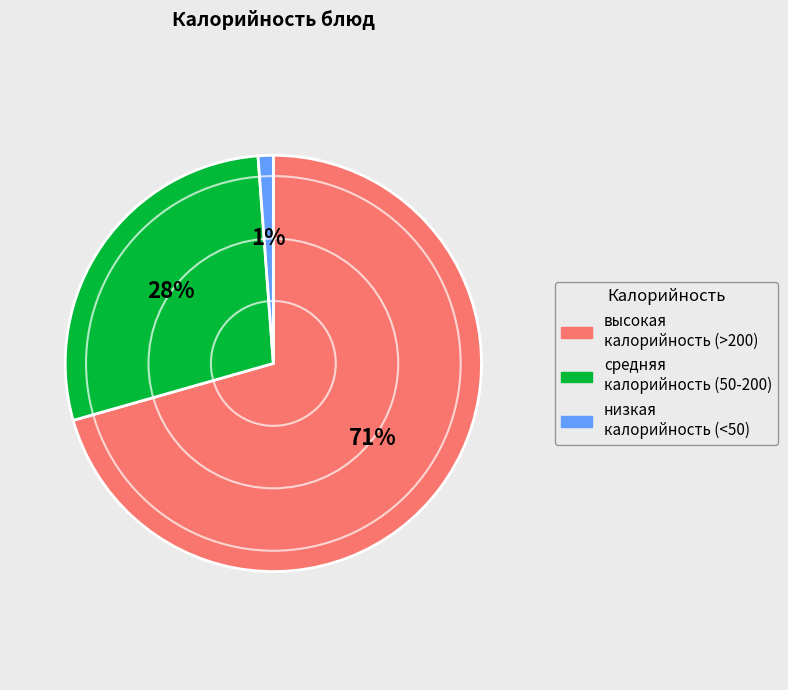

To the nearest percent, what is the average slice percentage?

33%